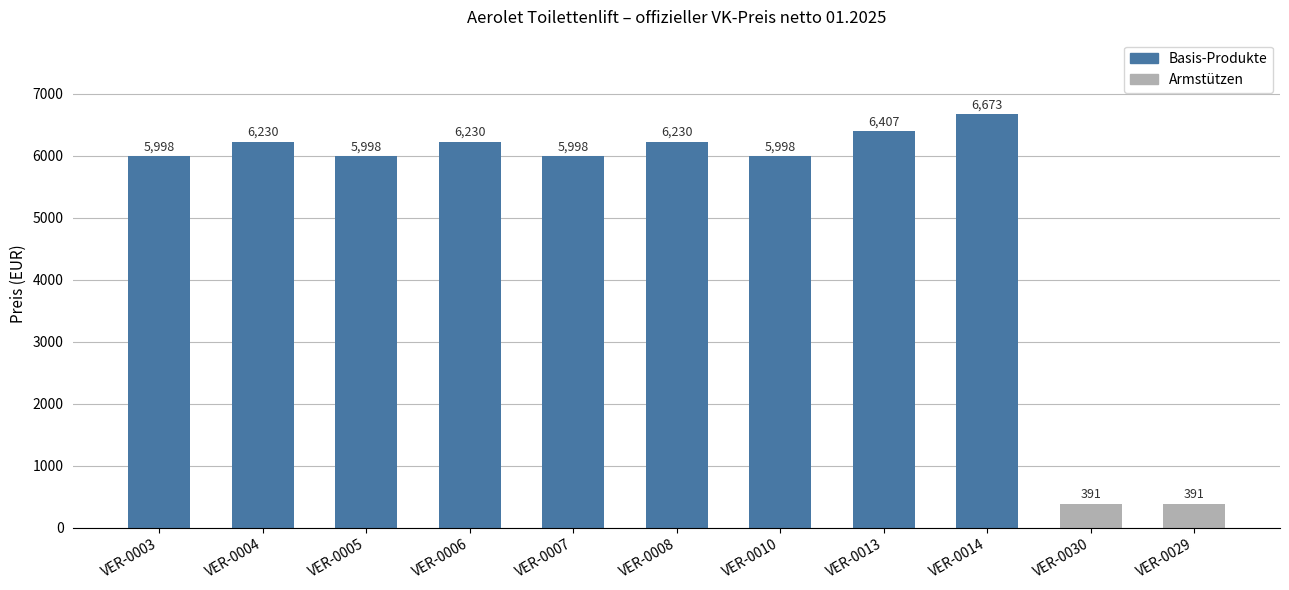

How many bars are there in total?

11